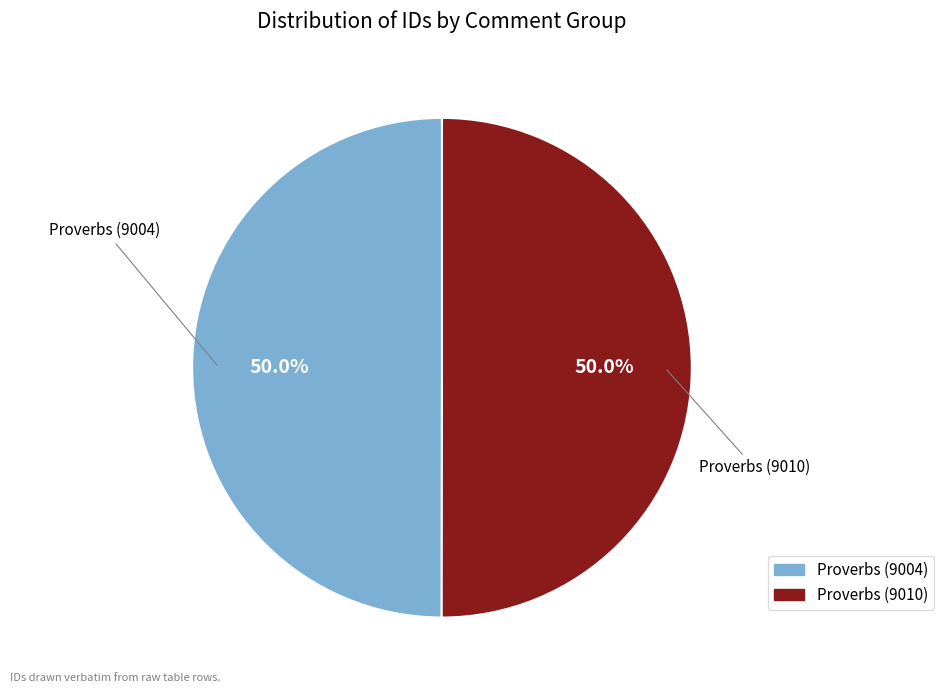

How much of the chart is everything except Proverbs (9004)?

50.0%